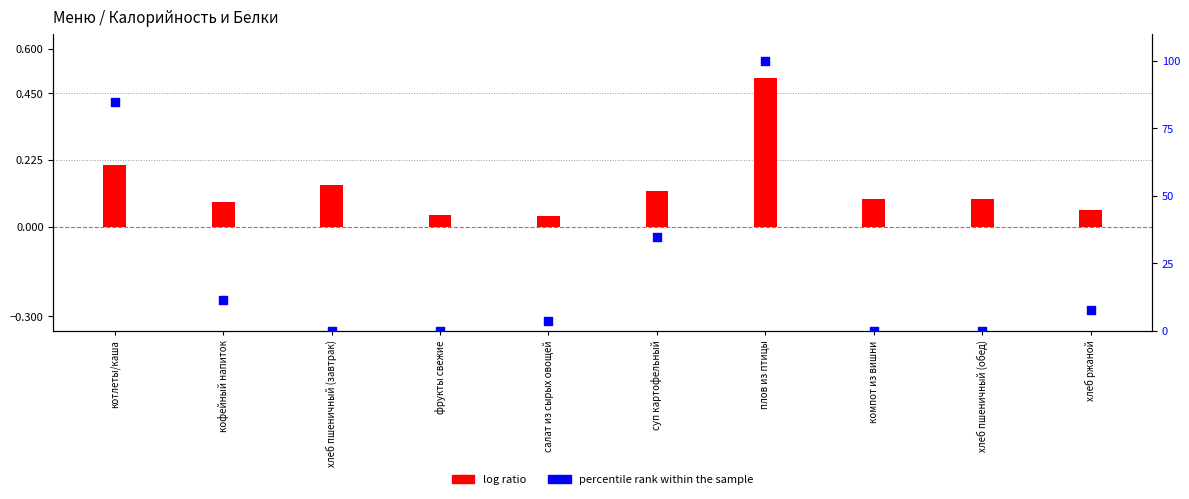

Is the value of percentile rank within the sample at котлеты/каша greater than the value of log ratio at салат из сырых овощей?

Yes